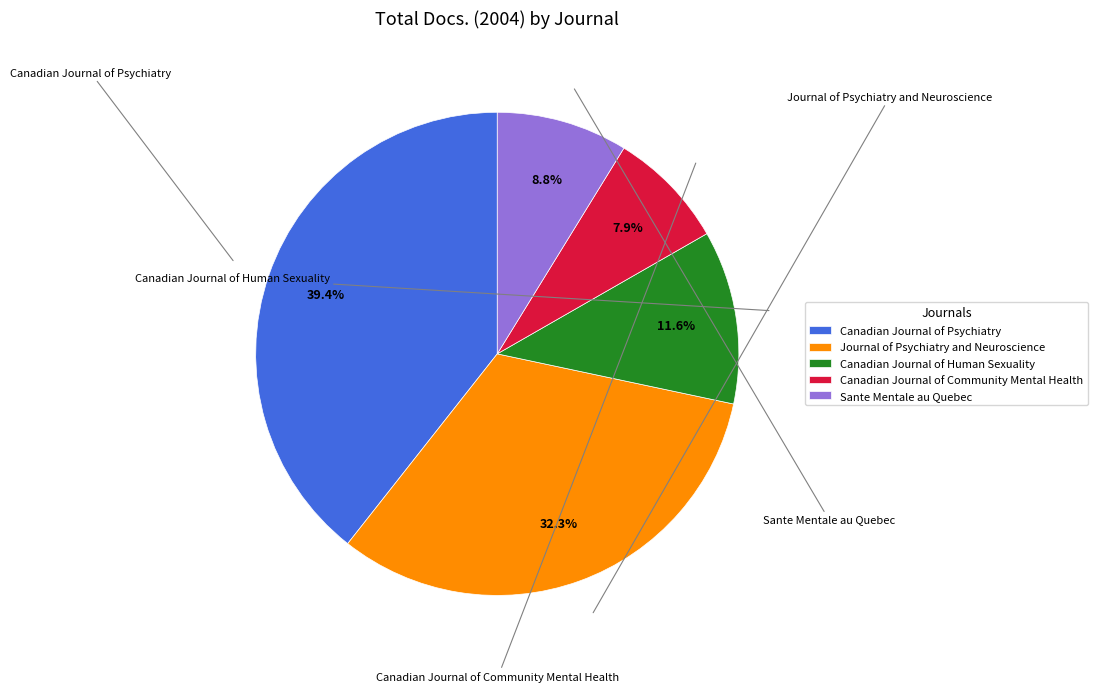

What is the smallest slice in the pie chart?

Canadian Journal of Community Mental Health